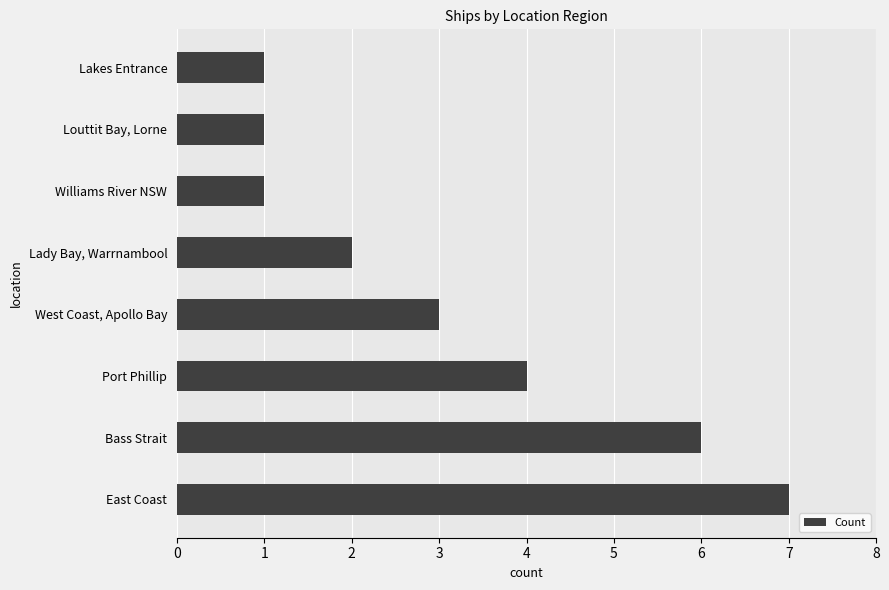

Reading bottom to top, transcribe all the data shown in this chart.

East Coast=7	Bass Strait=6	Port Phillip=4	West Coast, Apollo Bay=3	Lady Bay, Warrnambool=2	Williams River NSW=1	Louttit Bay, Lorne=1	Lakes Entrance=1